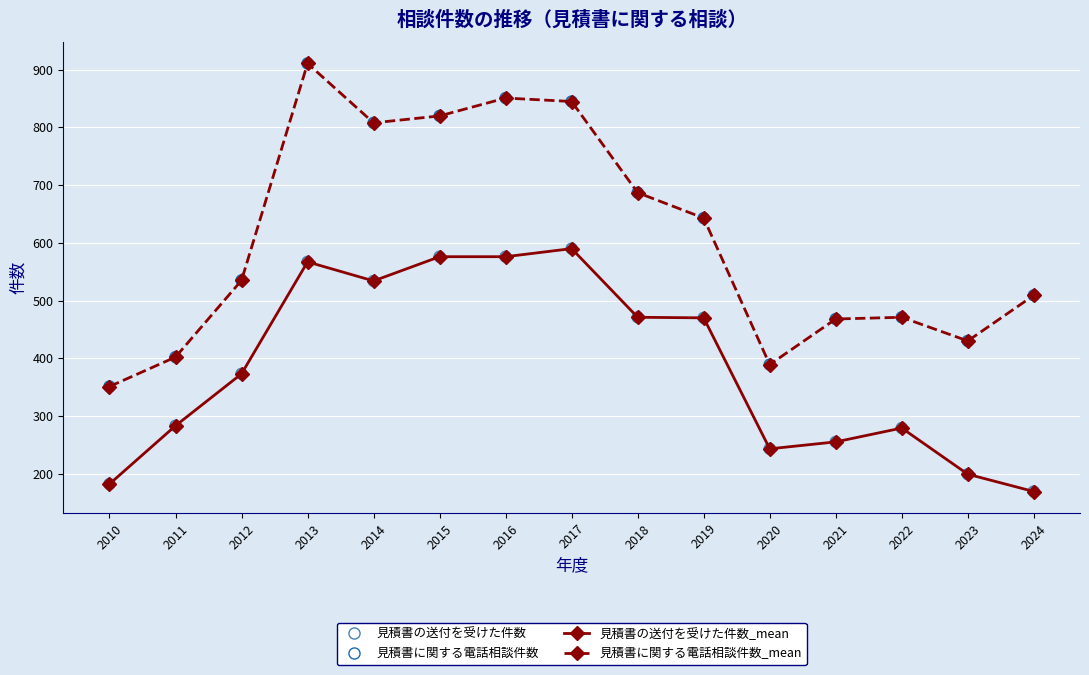

Which series has the largest total across all categories?

見積書に関する電話相談件数_mean